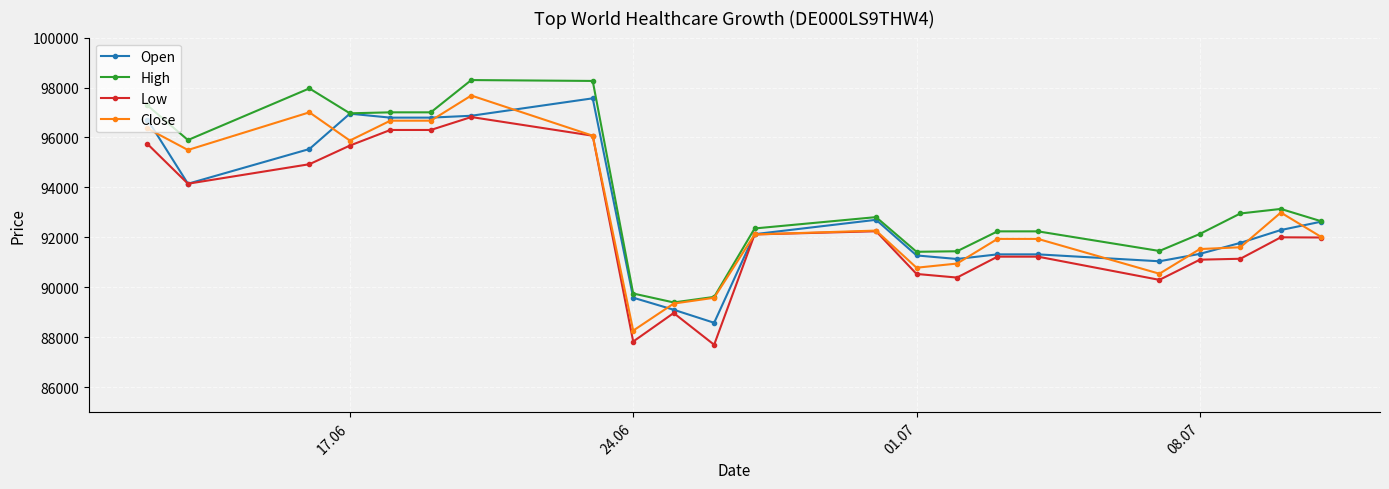

What is the highest value of the Close series?

97680